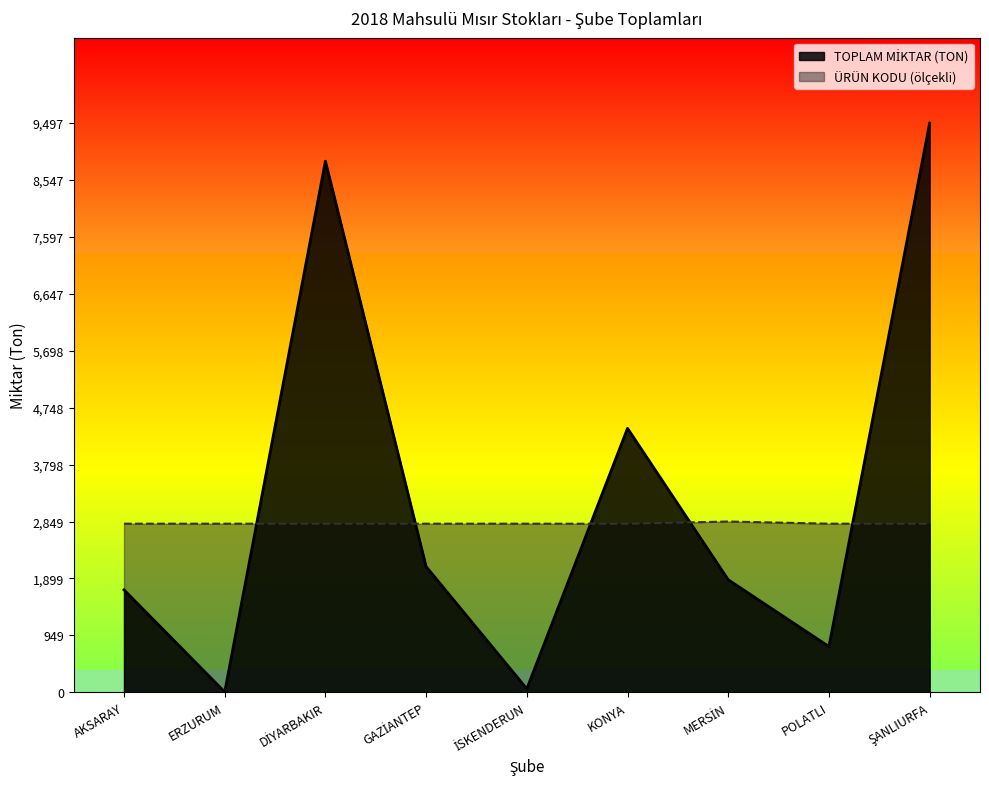

At which category does TOPLAM MİKTAR (TON) reach its first local valley?

ERZURUM